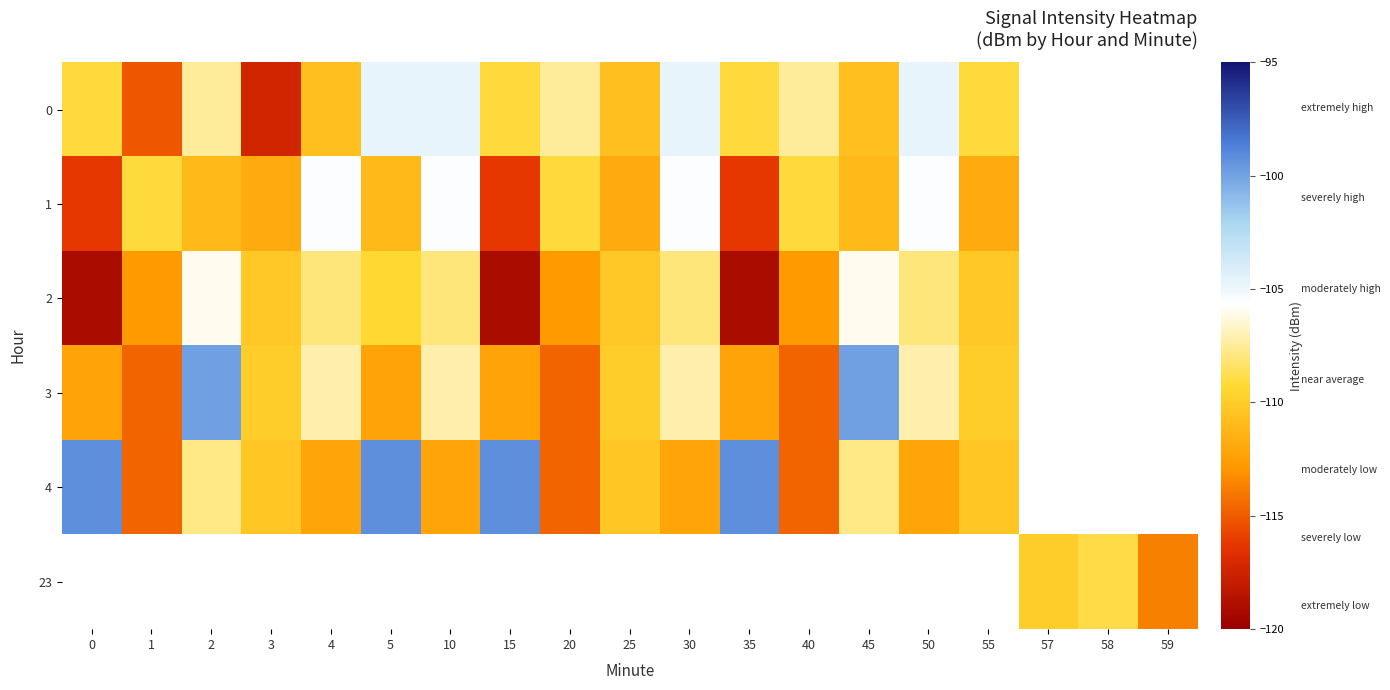

What value does the 4 series have at 20?

-114.7